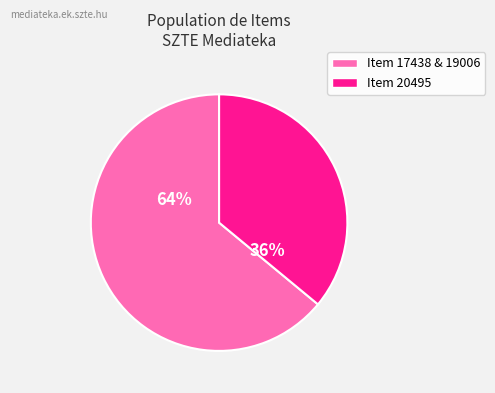

How many slices are in this pie chart?

2